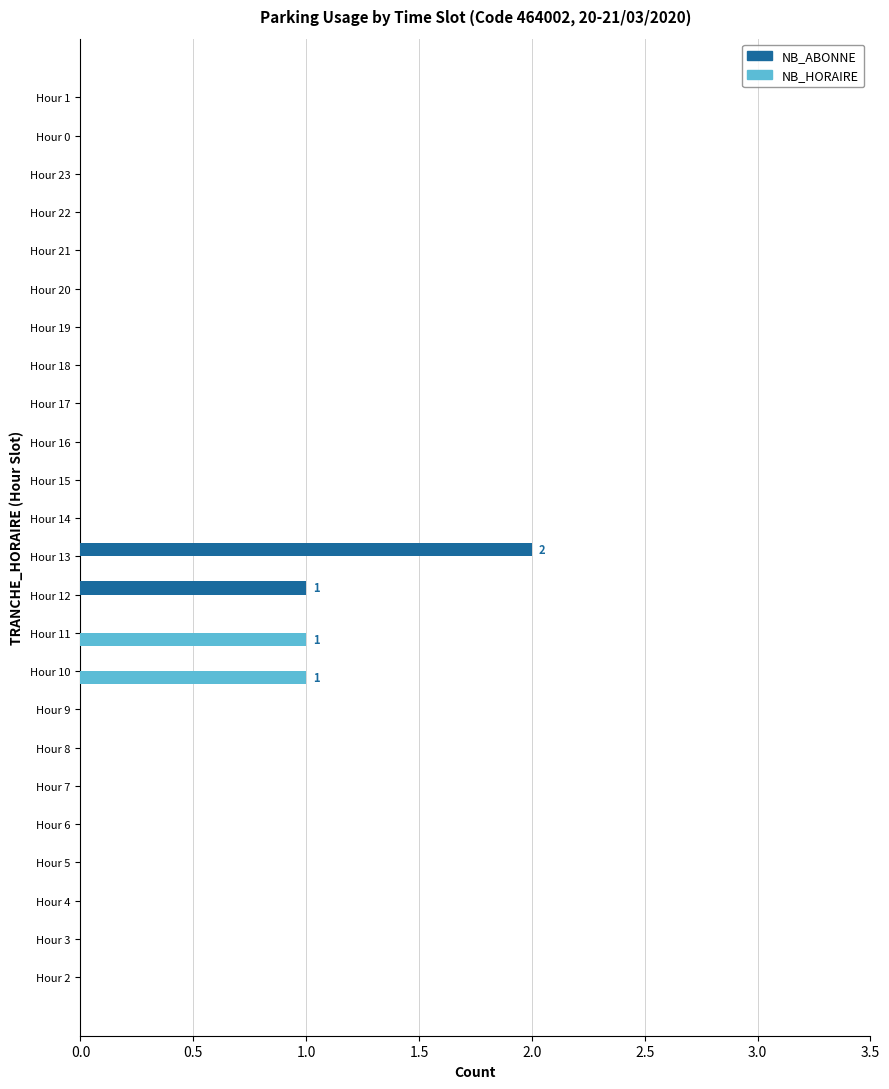

Which category has the highest value across all series?

Hour 13